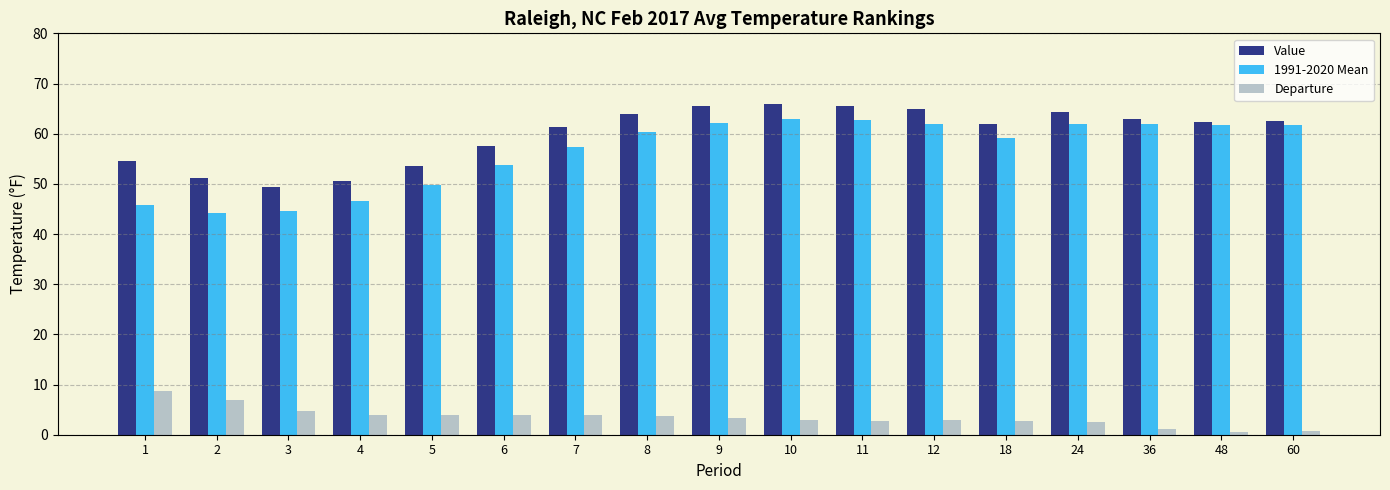

At 9, list the series in order from smallest to largest.

Departure, 1991-2020 Mean, Value